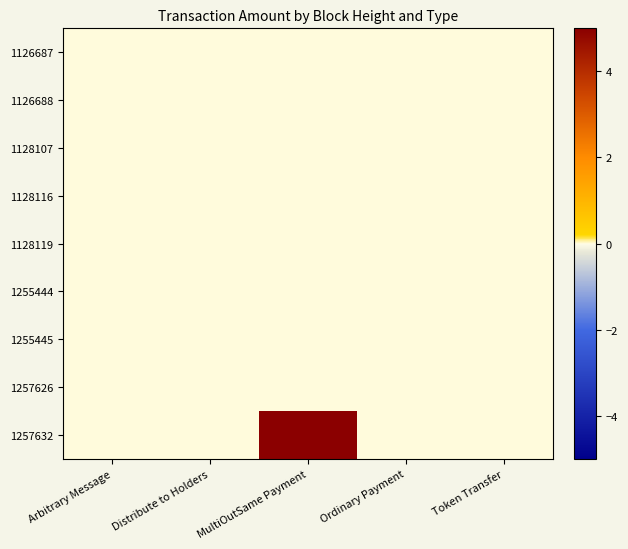

List the series in order of their peak value, highest first.

1257632, 1126687, 1126688, 1128107, 1128116, 1128119, 1255444, 1255445, 1257626